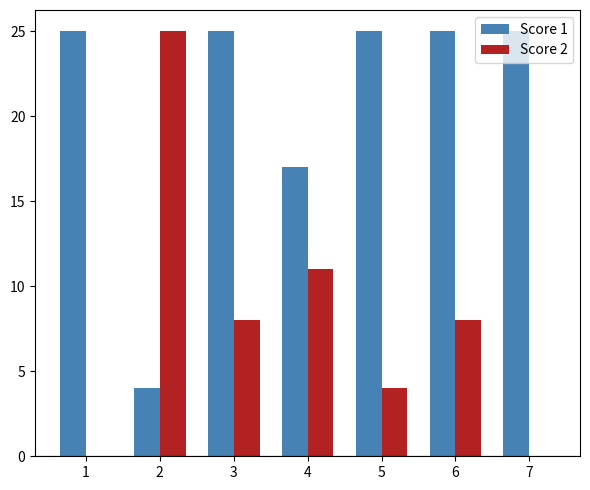

Which series has the largest total across all categories?

Score 1